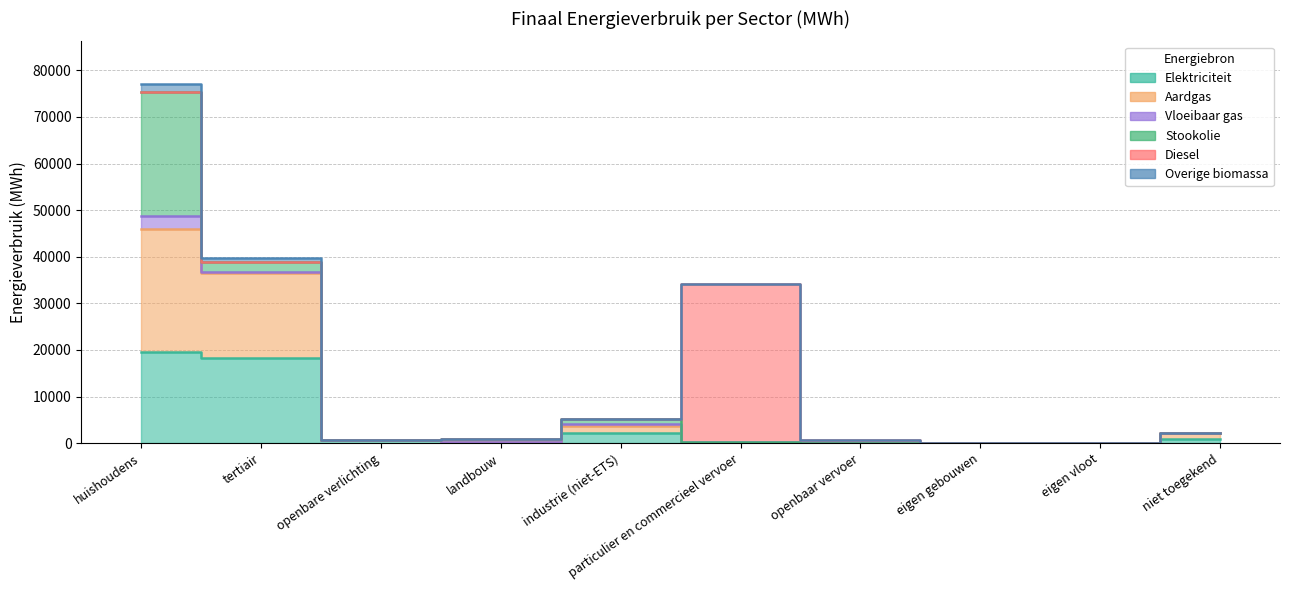

At which label does Aardgas first exceed 590?

huishoudens